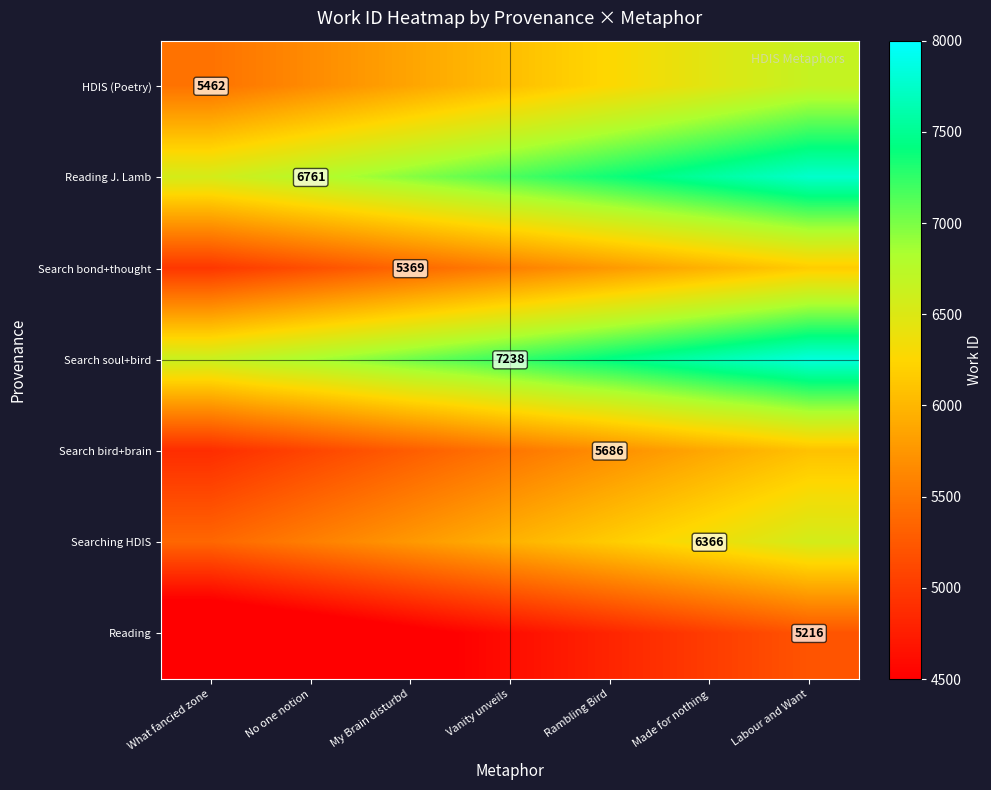

What is the highest value of the Search bond+thought series?

6169